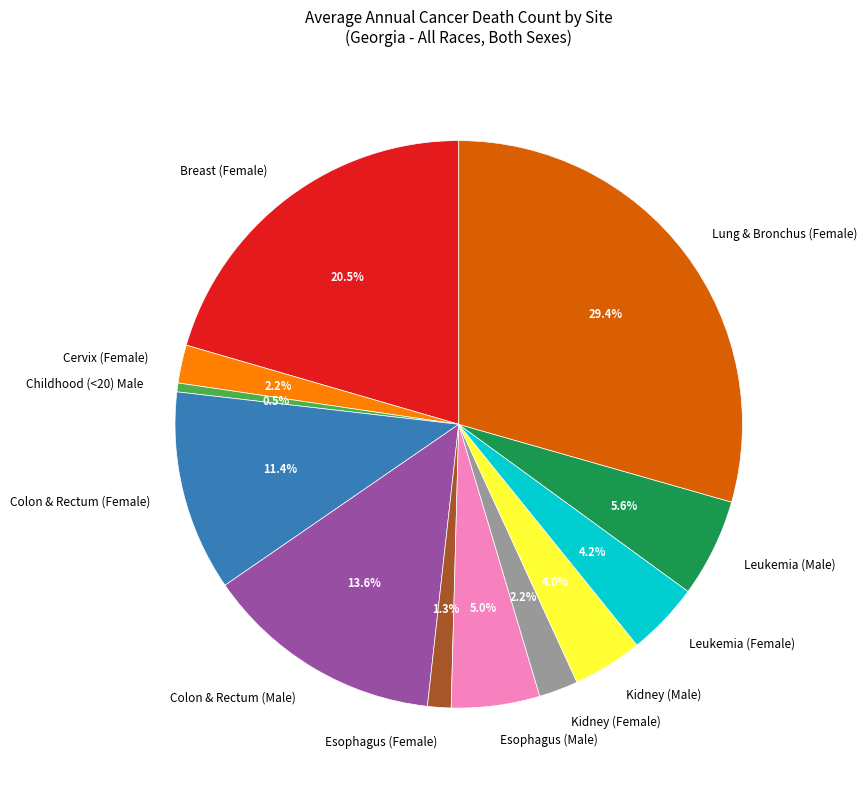

To the nearest percent, what is the combined percentage of Cervix (Female) and Leukemia (Male)?

8%